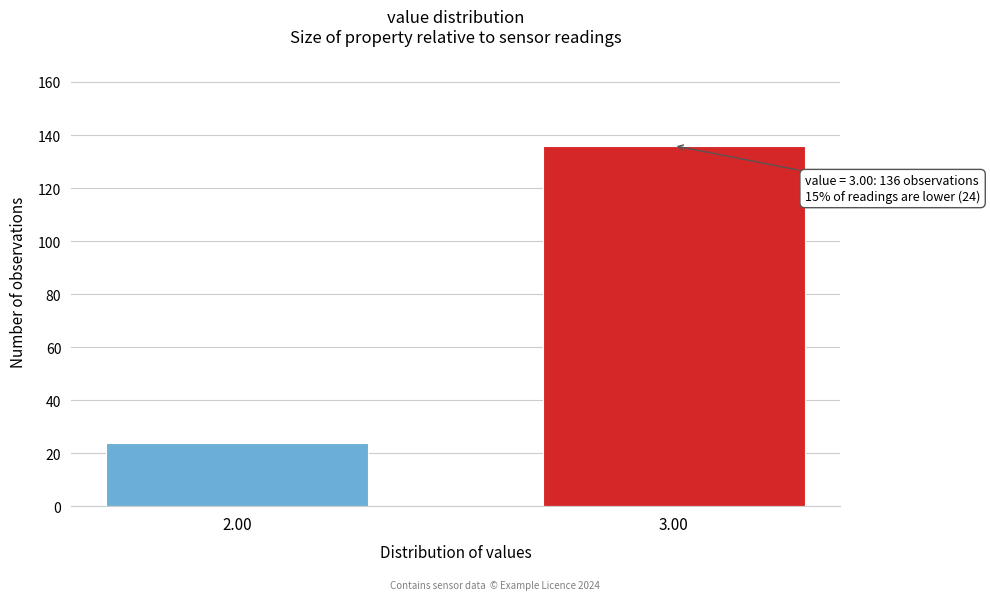

Reading right to left, list all the values displayed in this chart.

136	24